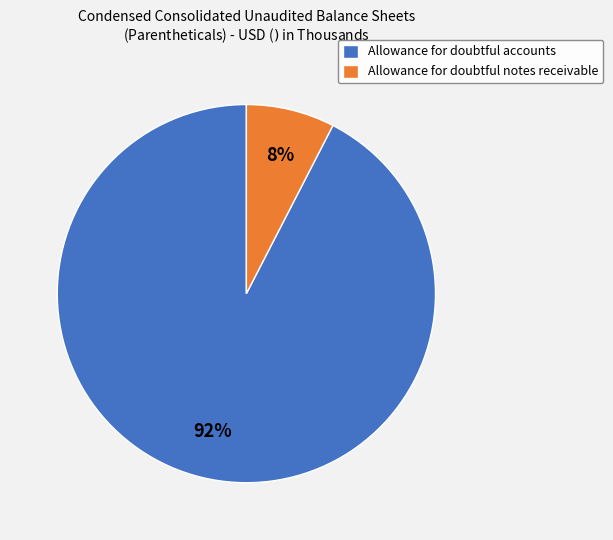

Is the sum of Allowance for doubtful accounts and Allowance for doubtful notes receivable greater than half?

Yes